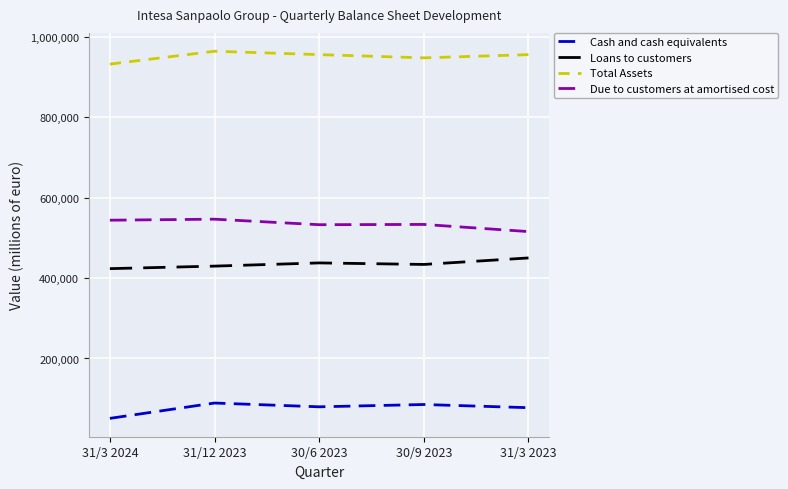

True or false: Loans to customers and Total Assets intersect in this chart.

False